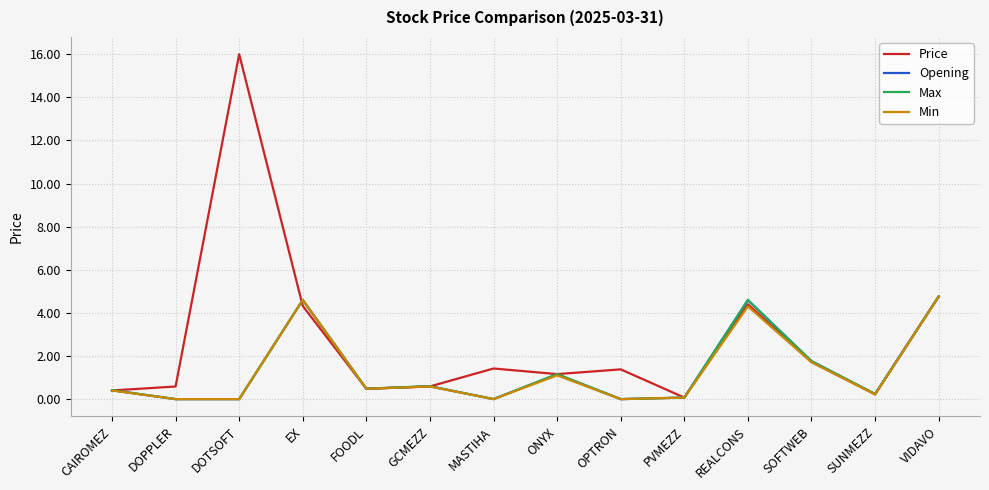

What is the difference between the Price values at SOFTWEB and FOODL?

1.2